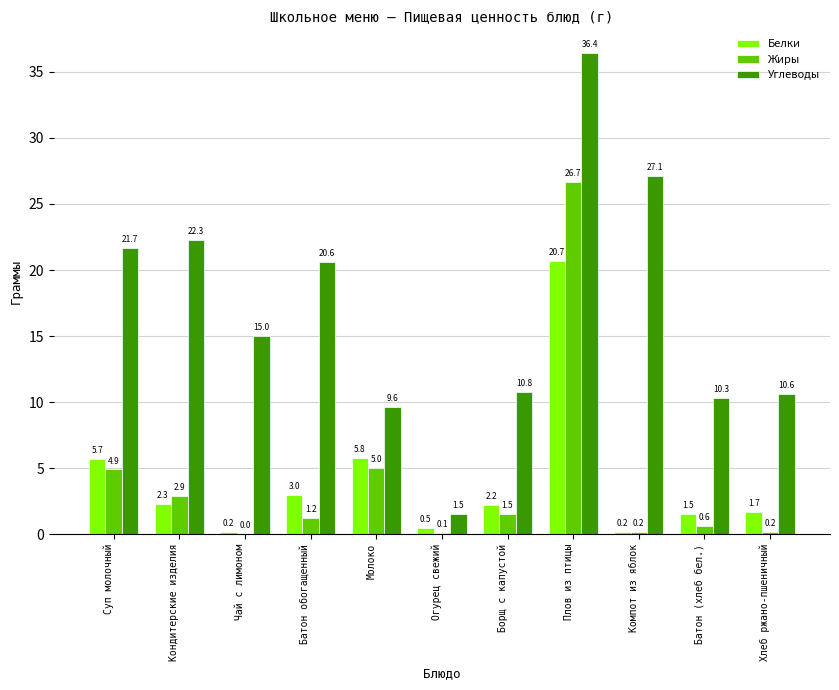

How many groups of bars are there?

11